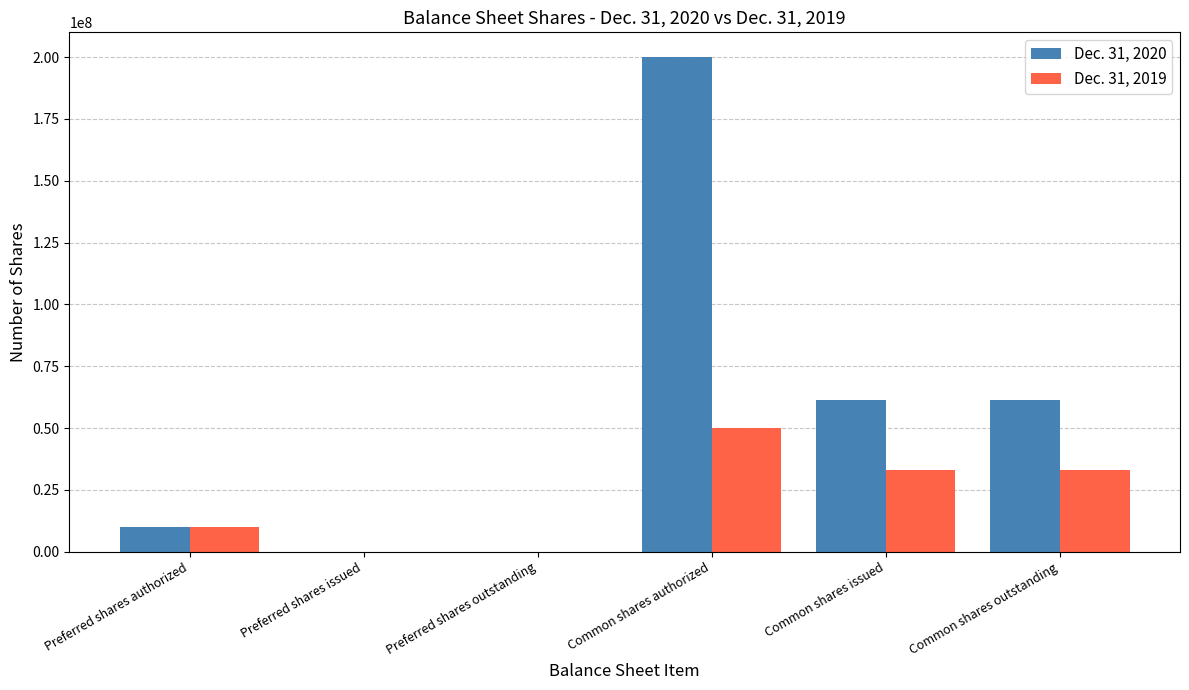

How many groups of bars are there?

6